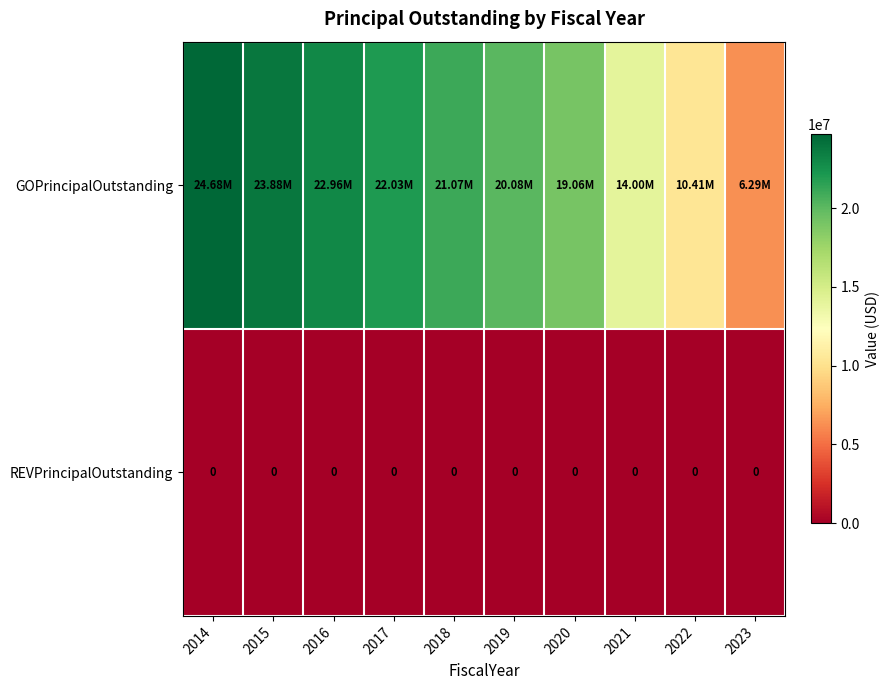

What is the sum of the GOPrincipalOutstanding values at 2019 and 2015?

43956000